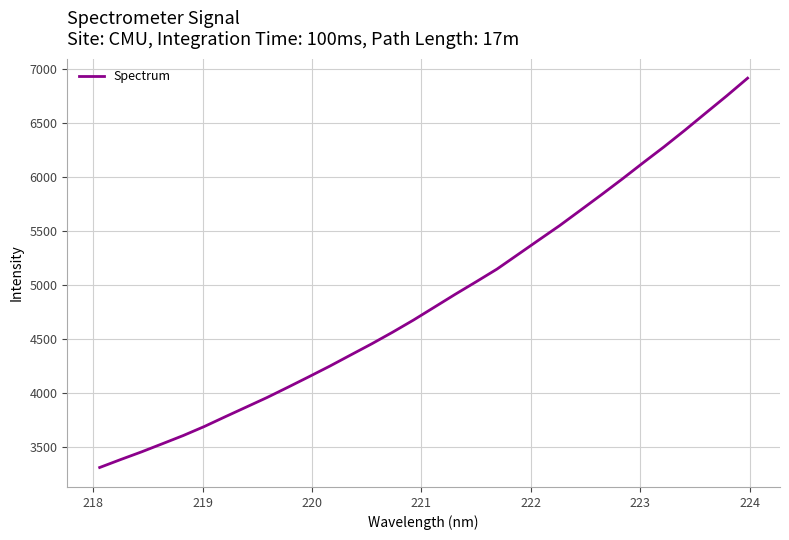

What is the difference between the maximum and minimum values?

3609.2